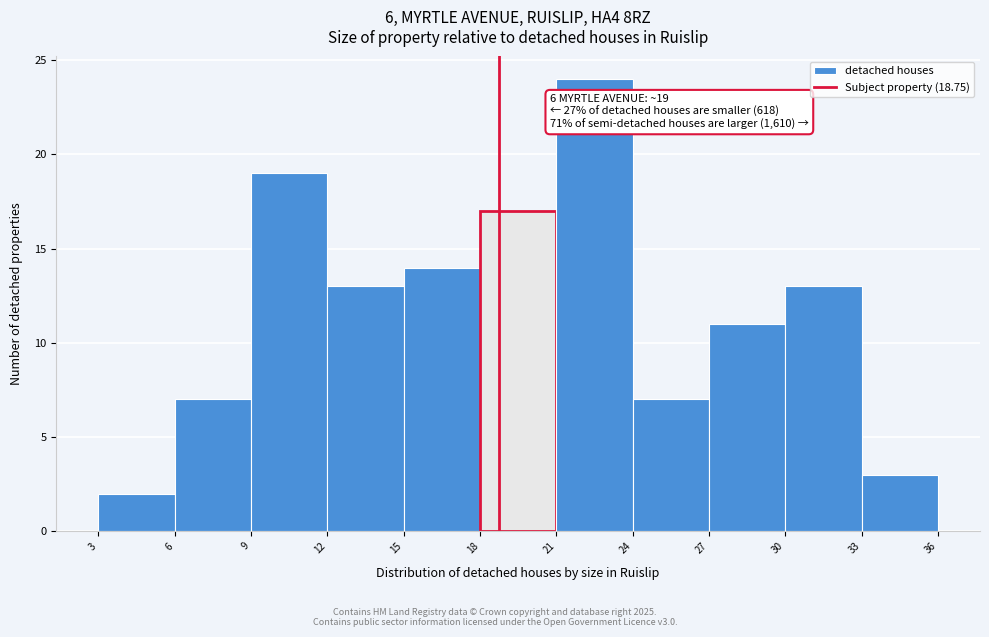

Which range on the x-axis has the tallest bar?

21 to 24